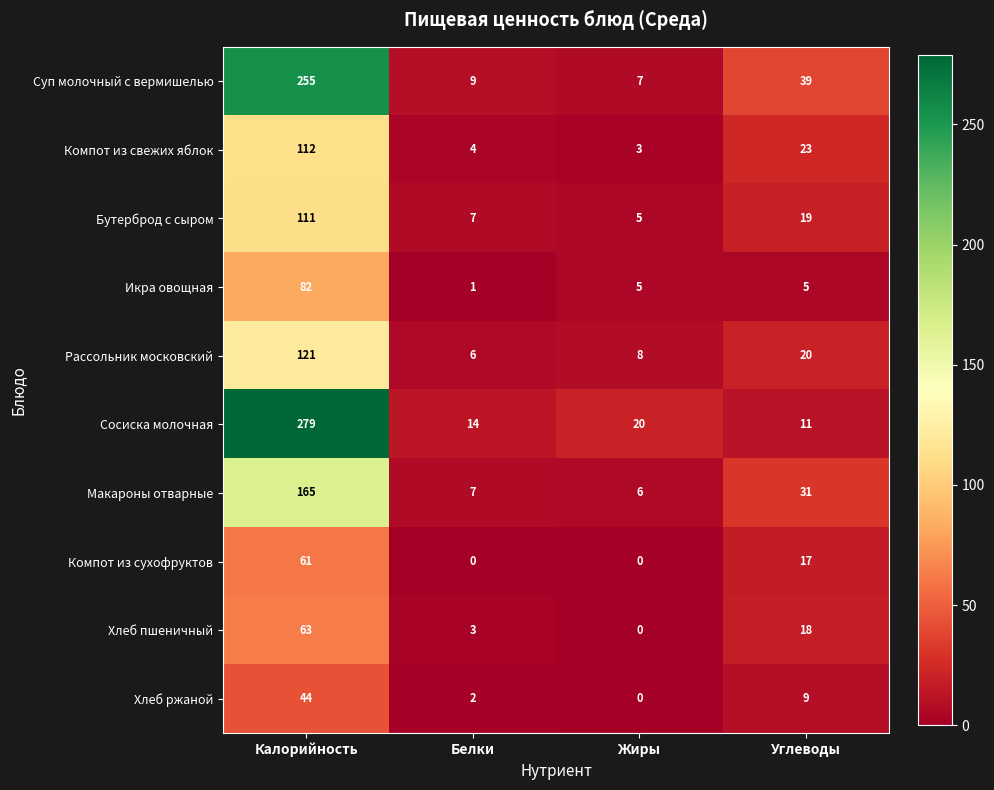

How many data points does each series have?

4